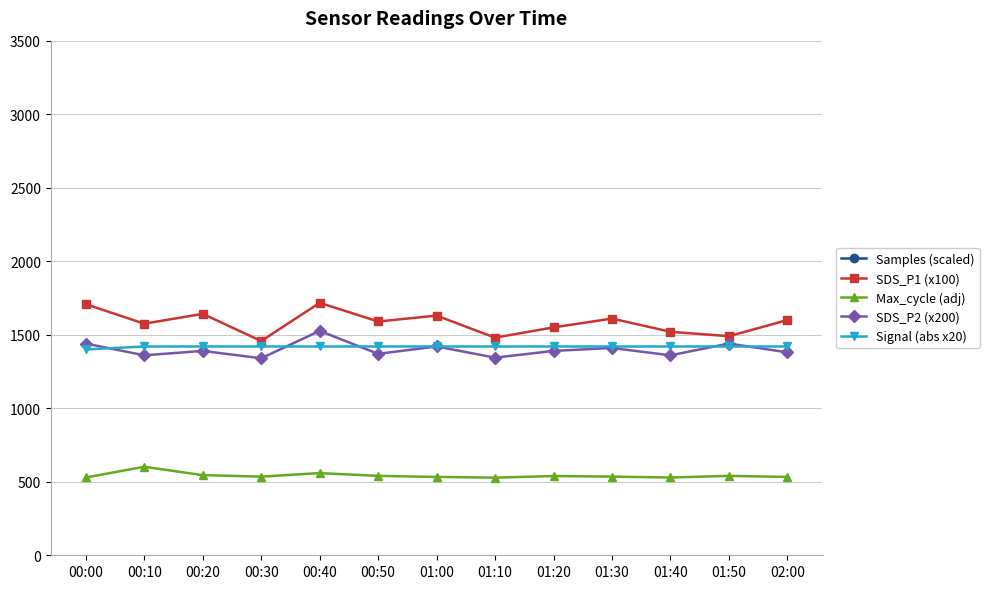

Reading right to left, list all the values displayed in this chart.

Samples (scaled): 4300.0	6000.0	5800.0	4500.0	6100.0	5600.0	4800.0	5140.0	4017.0	6713.0	5309.0	5236.0	3740.0
SDS_P1 (x100): 1600.0	1490.0	1520.0	1610.0	1550.0	1480.0	1630.0	1590.0	1717.0	1457.0	1642.0	1575.0	1708.0
Max_cycle (adj): 533.0	540.0	529.0	535.0	539.0	528.0	533.0	540.0	559.0	535.0	545.0	602.0	529.0
SDS_P2 (x200): 1380.0	1440.0	1360.0	1410.0	1390.0	1344.0	1420.0	1370.0	1526.0	1340.0	1390.0	1360.0	1440.0
Signal (abs x20): 1420.0	1420.0	1420.0	1420.0	1420.0	1420.0	1420.0	1420.0	1420.0	1420.0	1420.0	1420.0	1400.0